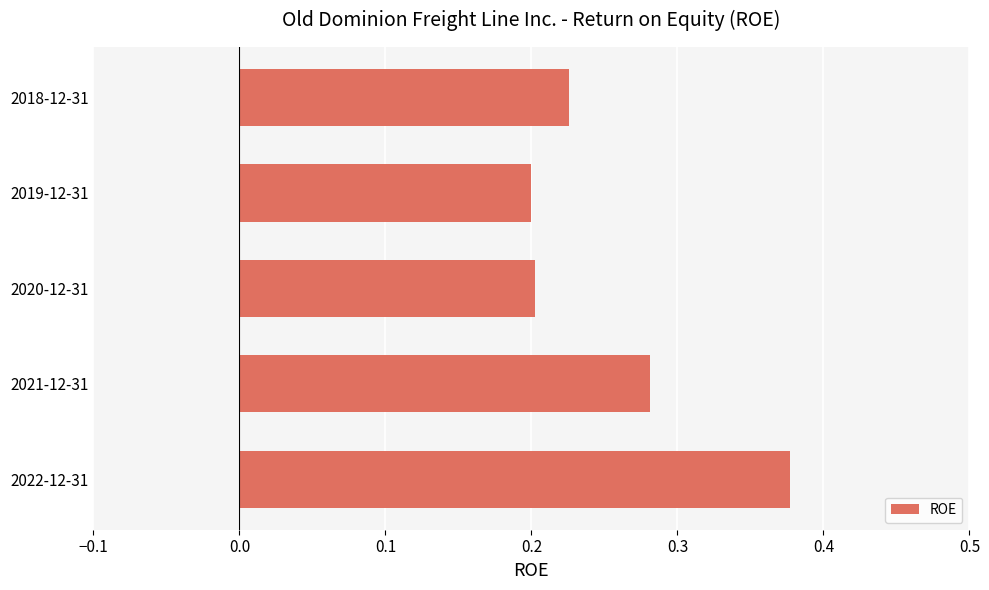

Count the values in the range 0 to 1.

5